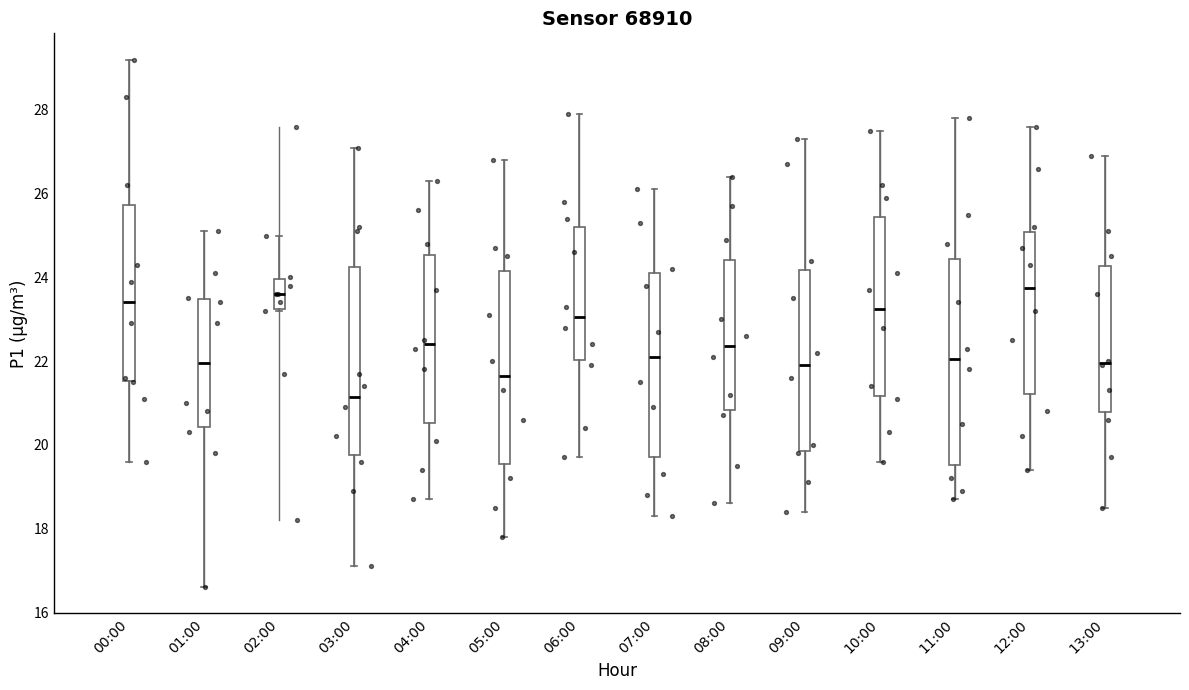

Reading left to right, read every box against the y-axis: the position of its median line, the range the box covers, and the ends of its whiskers. The values are not printed on the chart, so give them approximately, as read against the axis.

00:00: median 23.4, box 21.6 to 25.8, whiskers 19.6 to 29.2
01:00: median 22.0, box 20.4 to 23.4, whiskers 16.6 to 25.2
02:00: median 23.6, box 23.2 to 24.0, whiskers 23.2 to 25.0
03:00: median 21.2, box 19.8 to 24.2, whiskers 17.2 to 27.2
04:00: median 22.4, box 20.6 to 24.6, whiskers 18.8 to 26.4
05:00: median 21.6, box 19.6 to 24.2, whiskers 17.8 to 26.8
06:00: median 23.0, box 22.0 to 25.2, whiskers 19.8 to 28.0
07:00: median 22.2, box 19.8 to 24.2, whiskers 18.4 to 26.2
08:00: median 22.4, box 20.8 to 24.4, whiskers 18.6 to 26.4
09:00: median 22.0, box 19.8 to 24.2, whiskers 18.4 to 27.4
10:00: median 23.2, box 21.2 to 25.4, whiskers 19.6 to 27.6
11:00: median 22.0, box 19.6 to 24.4, whiskers 18.8 to 27.8
12:00: median 23.8, box 21.2 to 25.0, whiskers 19.4 to 27.6
13:00: median 22.0, box 20.8 to 24.2, whiskers 18.6 to 27.0